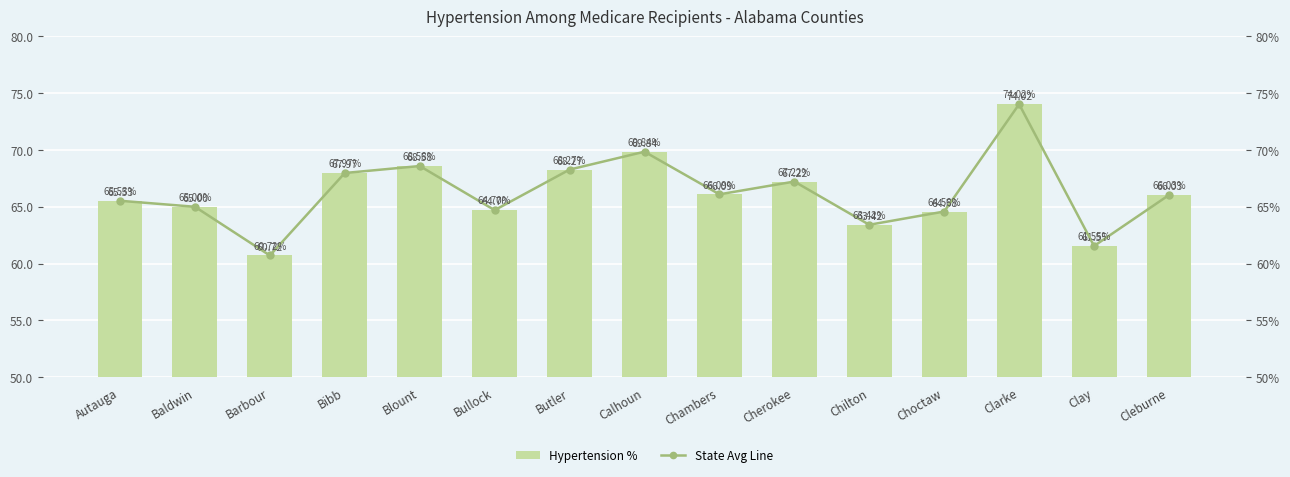

What is the difference between the maximum and minimum values in the State Avg Line series?

13.3